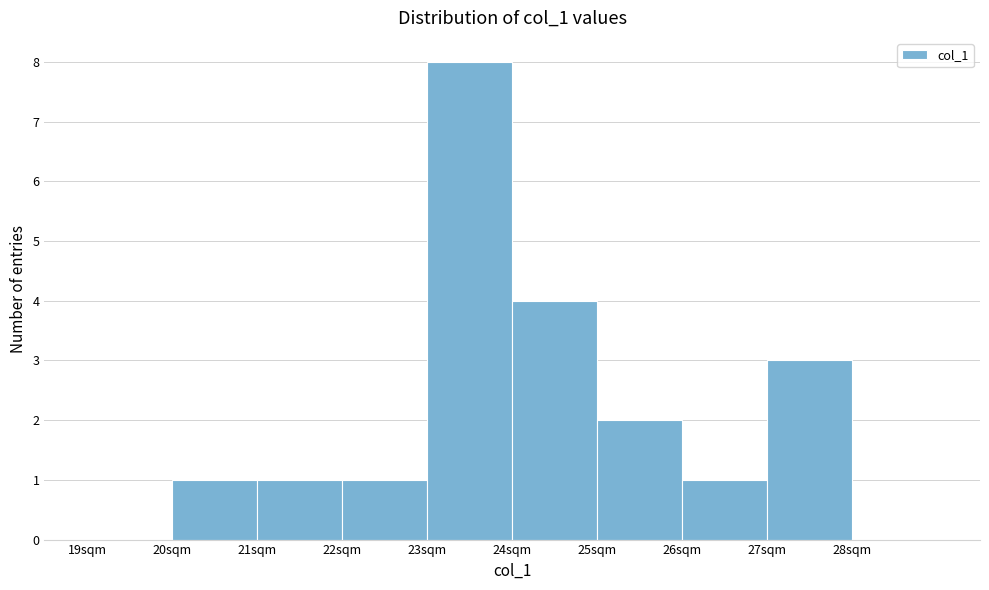

Over which range of the x-axis is the bar tallest?

23 to 24